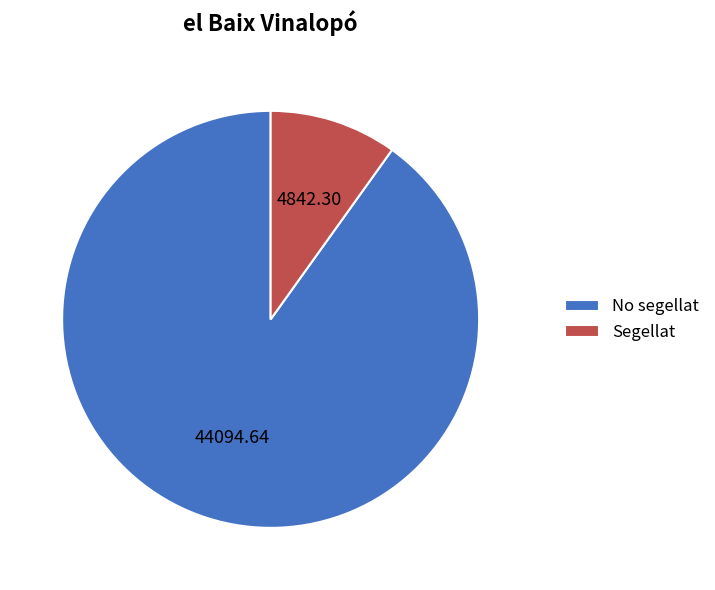

Is it true that No segellat is 90% of the pie?

True